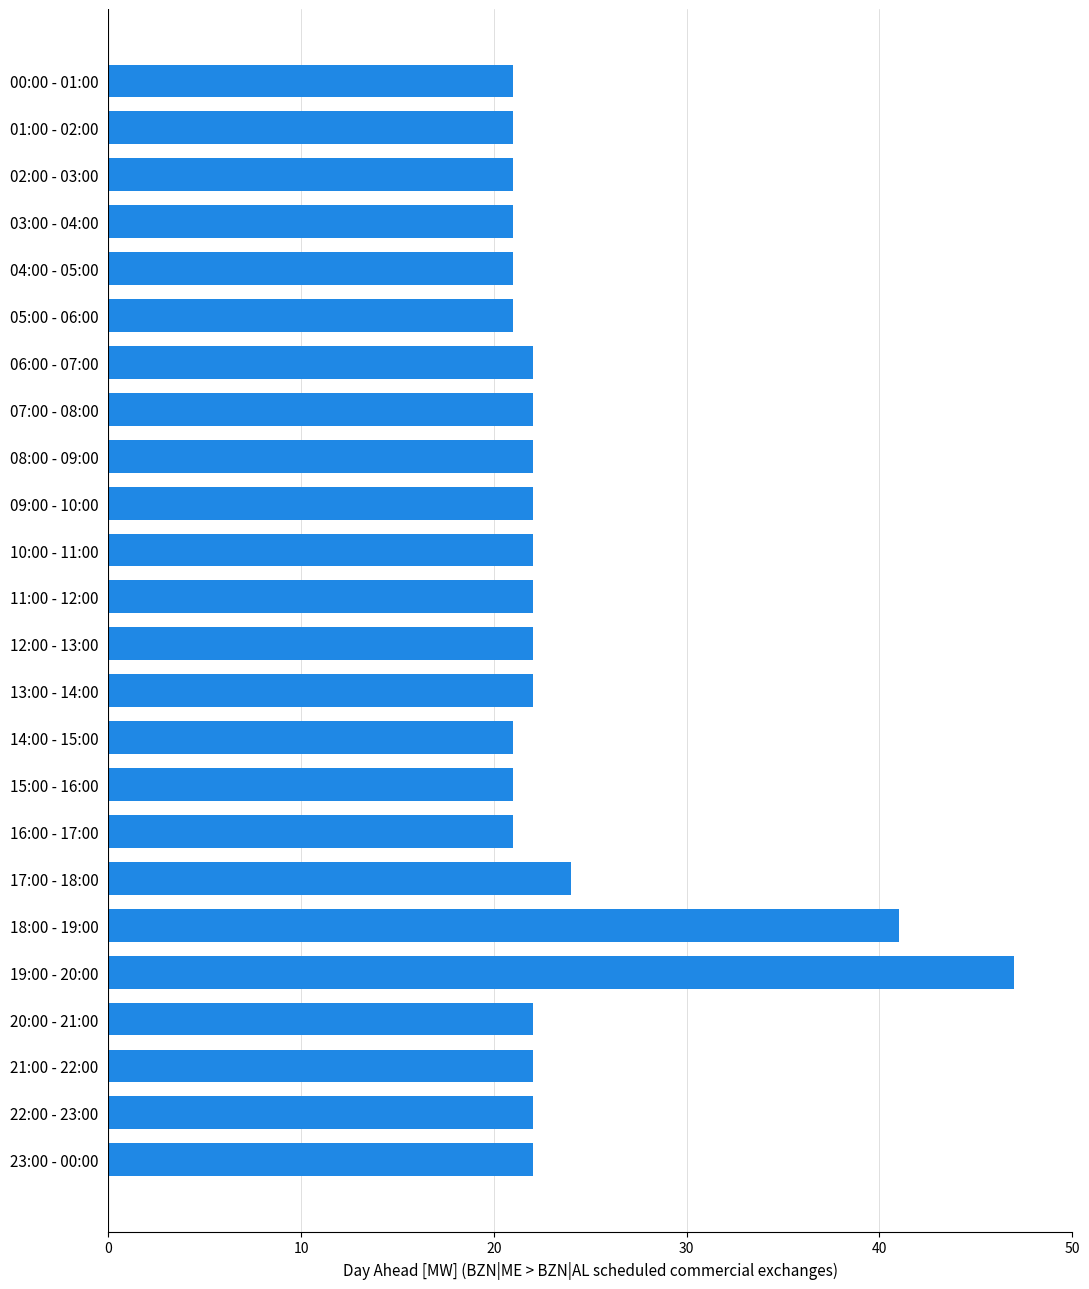

Approximately how many times larger is the value at 09:00 - 10:00 compared to 12:00 - 13:00?

1.0